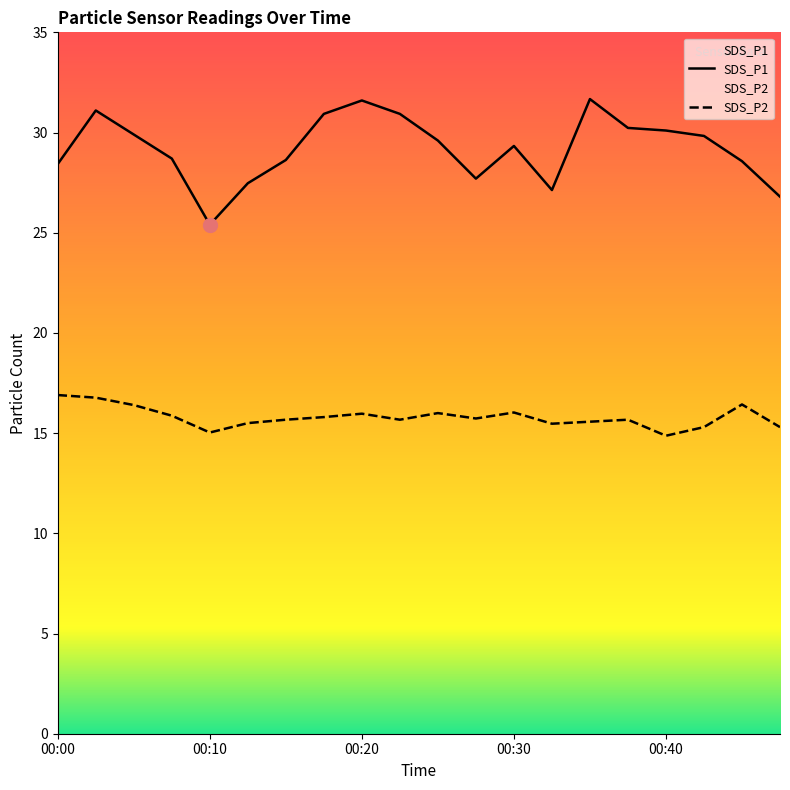

How many lines are shown in the chart?

2